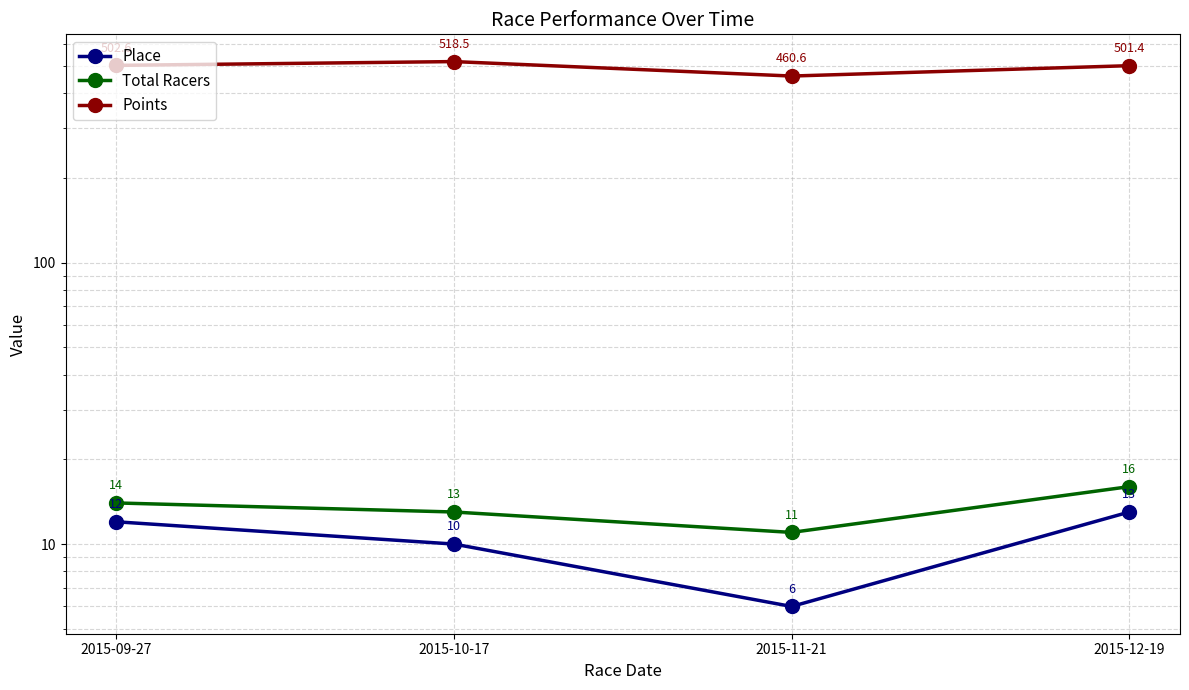

At which category is the sum across all series the highest?

2015-10-17